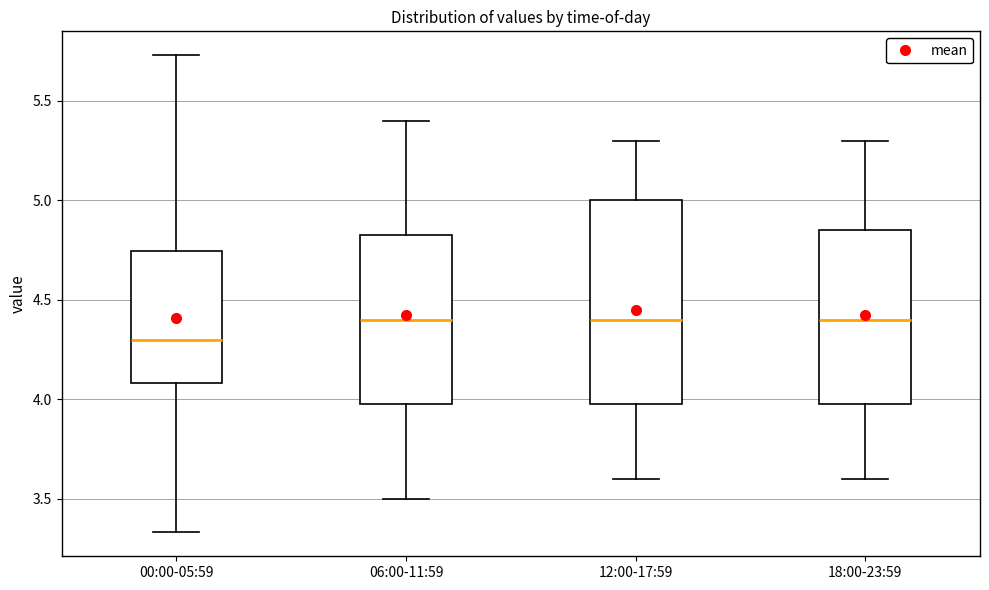

Comparing the boxes themselves (not the whiskers), which one is the tallest?

12:00-17:59